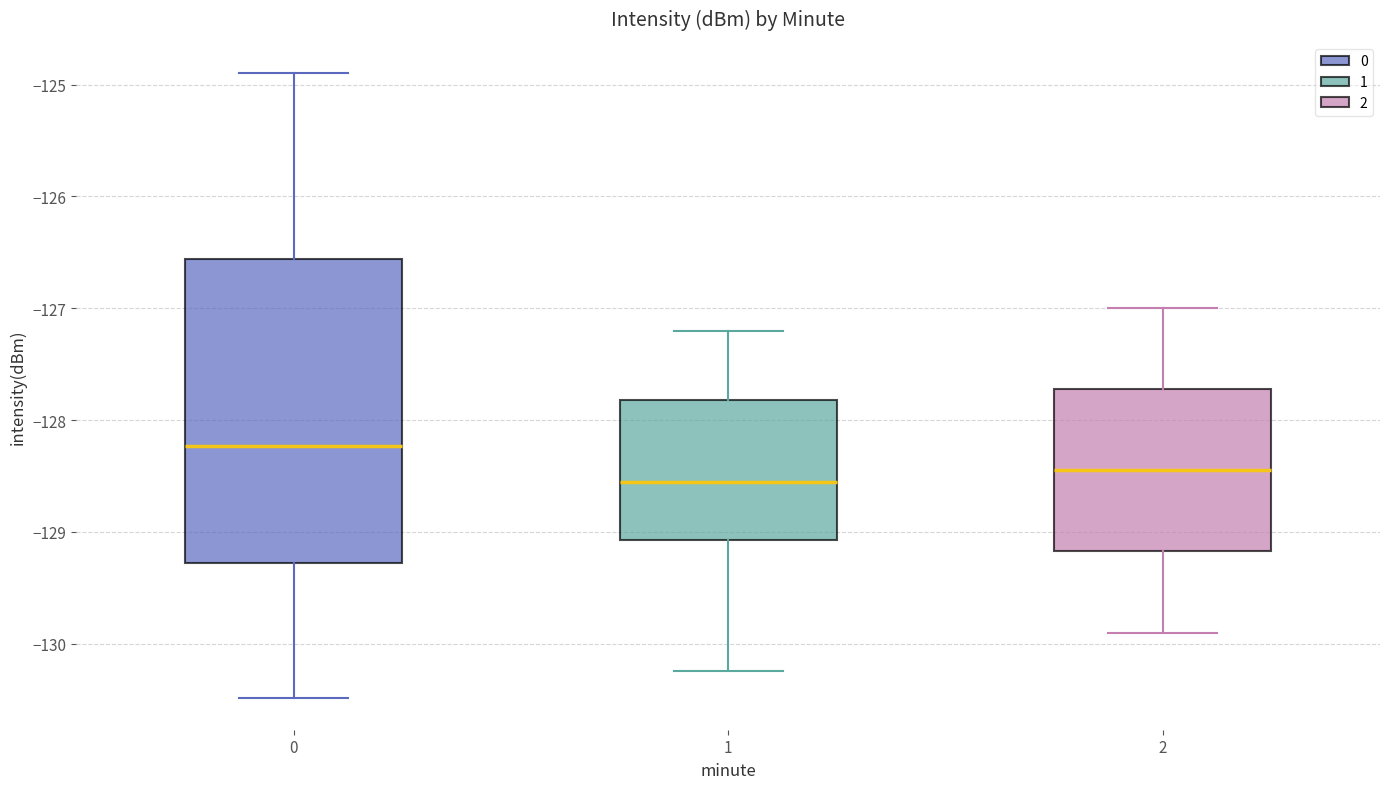

Which box has the highest median line?

0